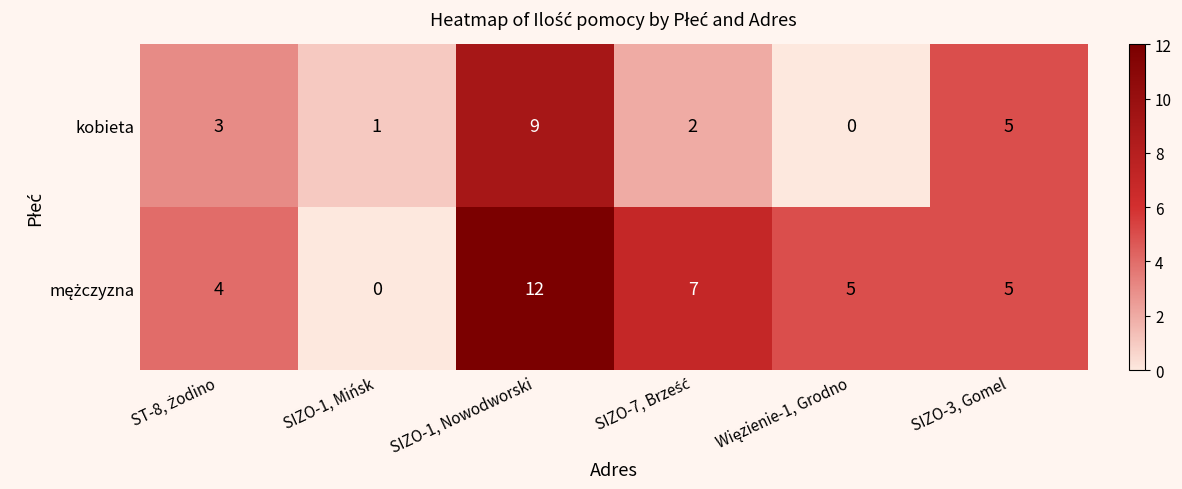

What is the difference between the maximum and minimum values in the kobieta series?

9